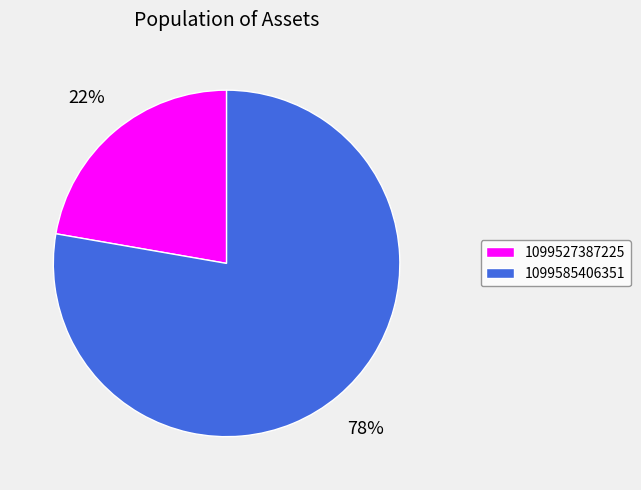

What percentage is the 1099527387225 slice, to the nearest percent?

22%